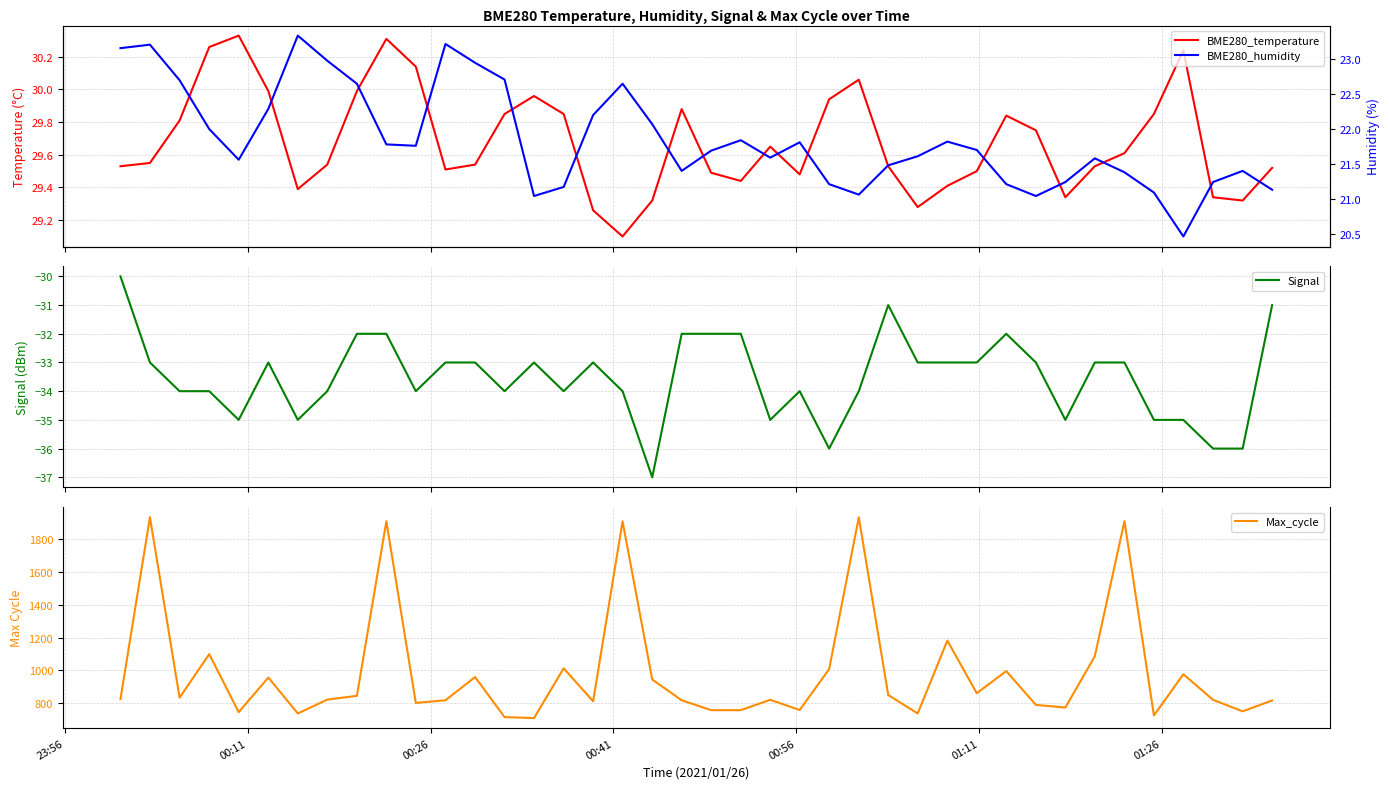

What is the highest value of the Signal series?

-30